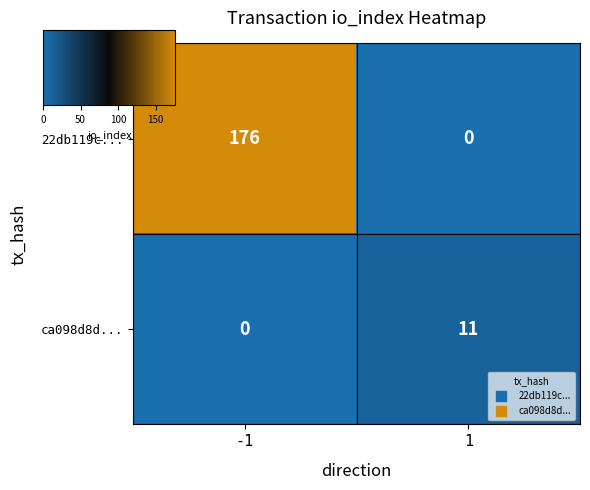

Which series has the largest total across all categories?

22db119c...